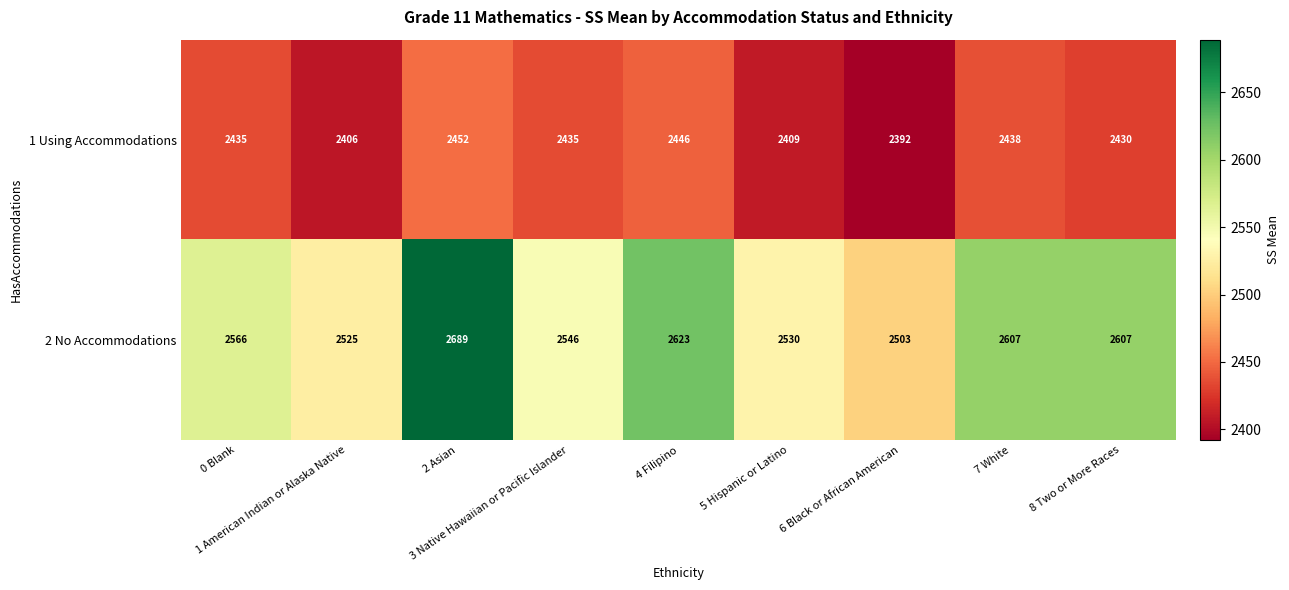

Which series has the largest range (max minus min)?

2 No Accommodations